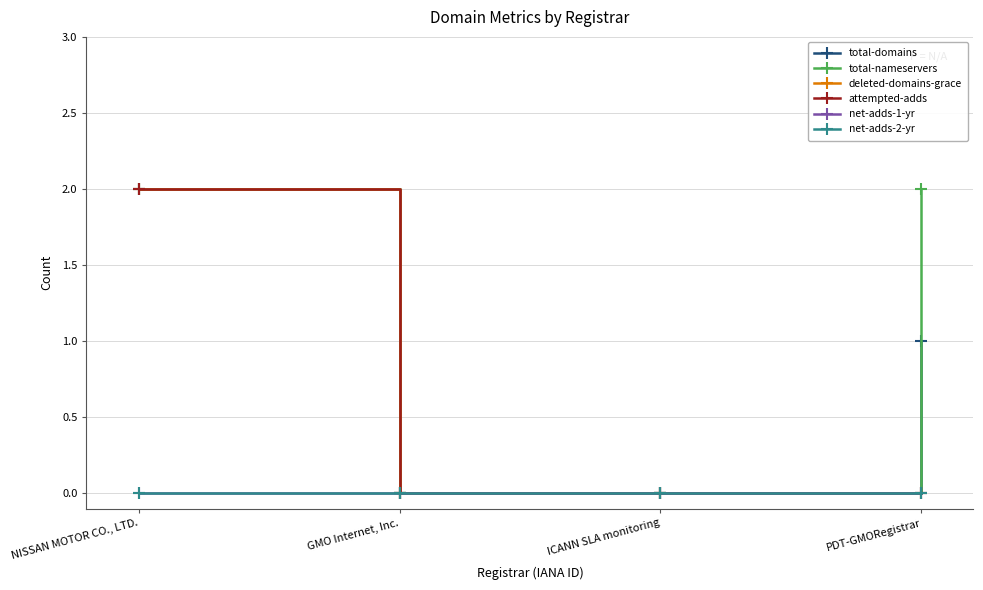

What is the highest value of the deleted-domains-grace series?

2